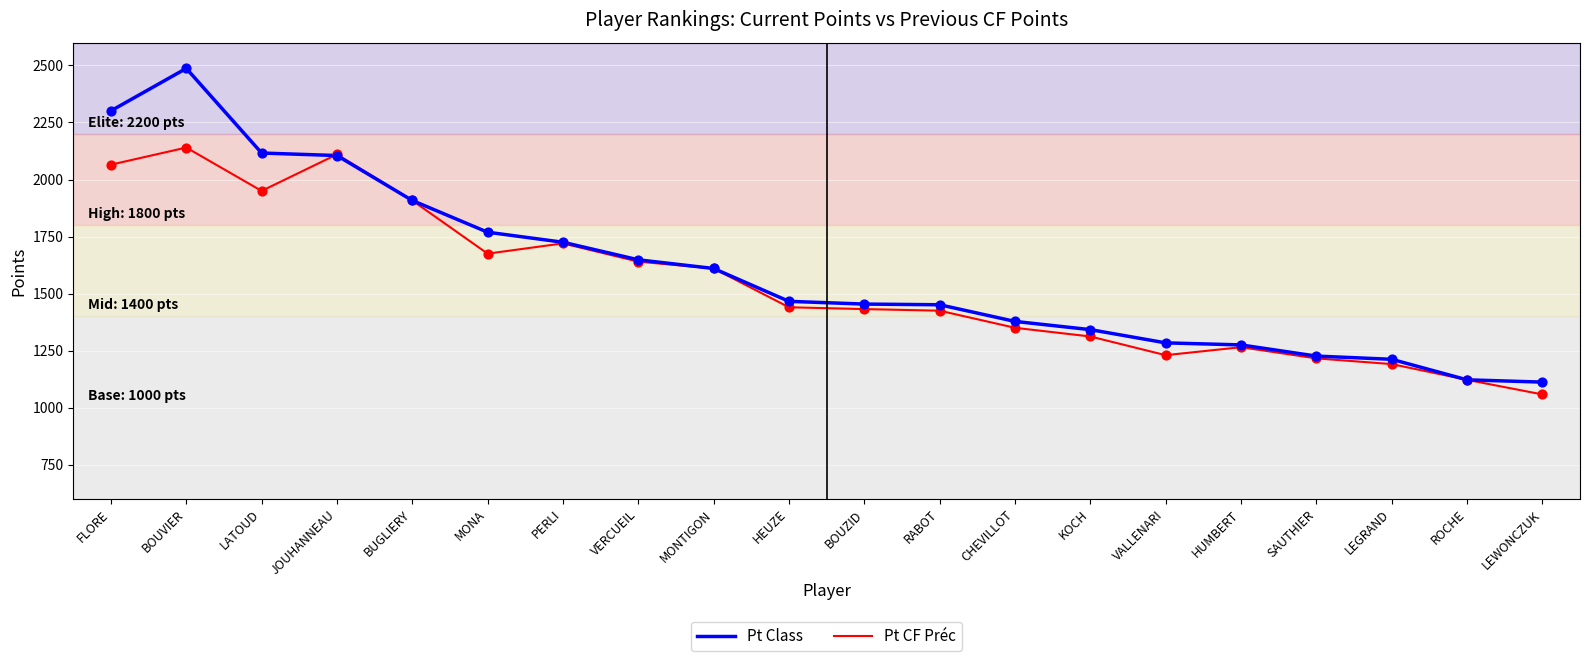

Which series has the widest spread of values?

Pt Class